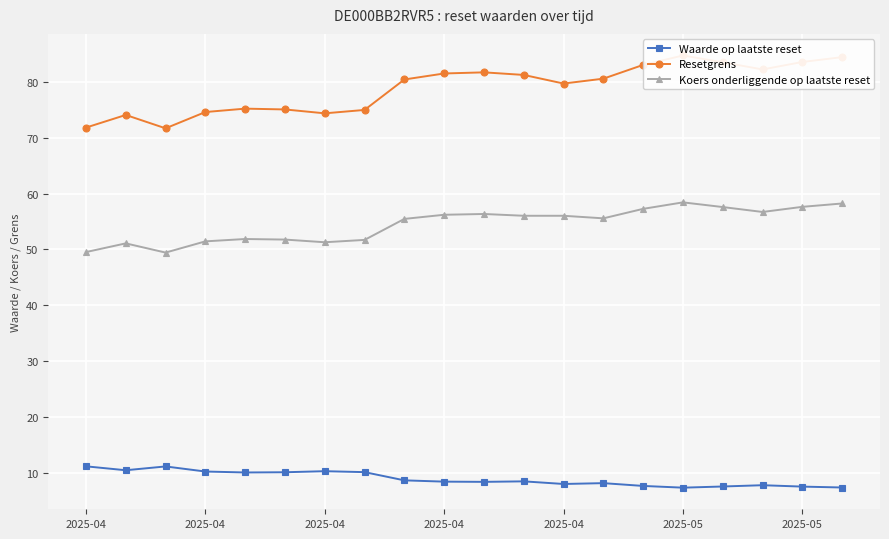

Which series has the largest range (max minus min)?

Resetgrens